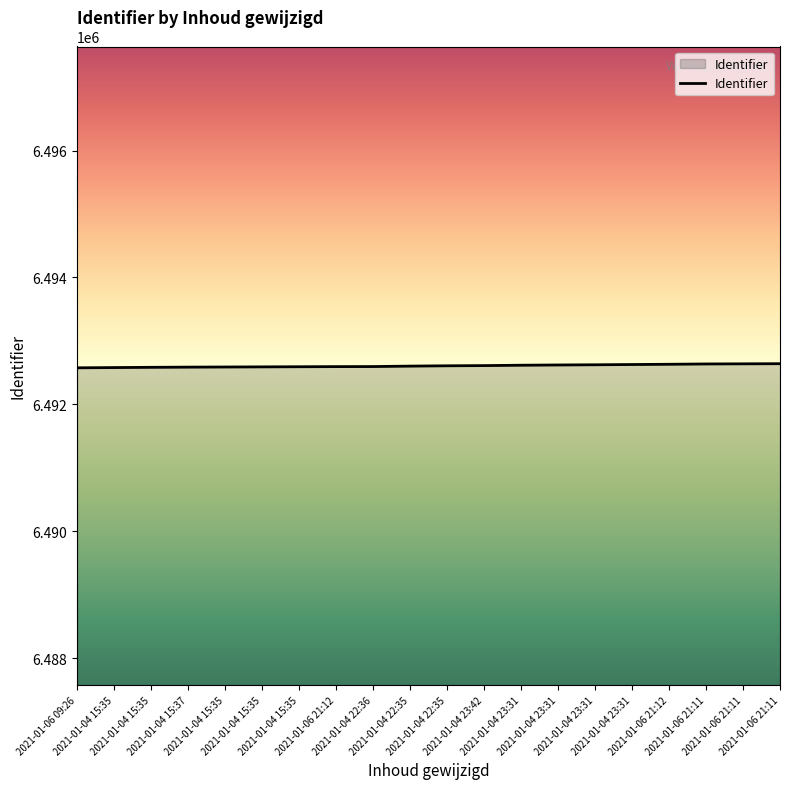

How many lines are shown in the chart?

1